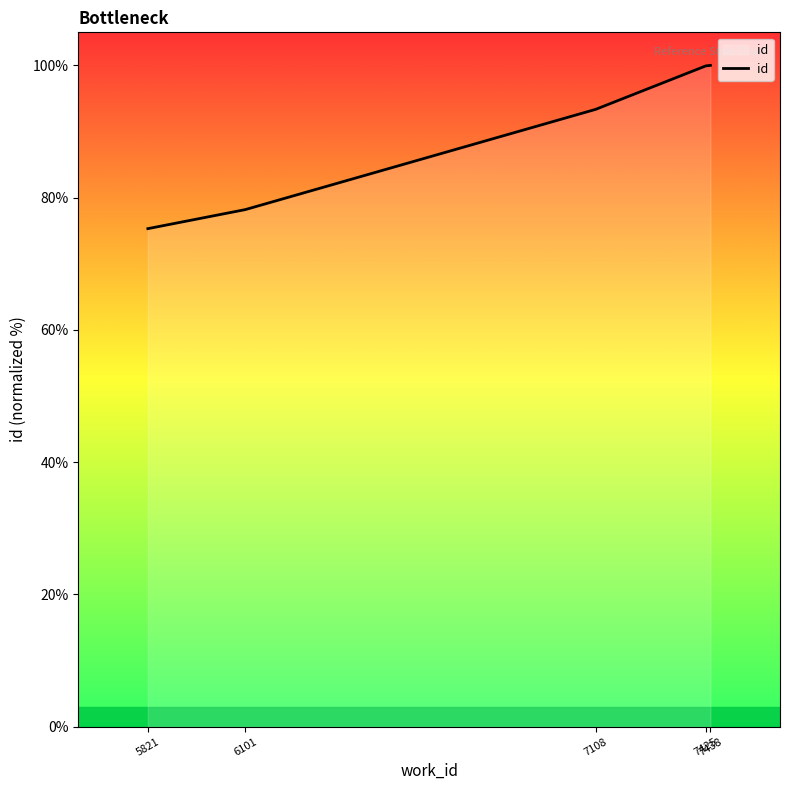

What is the maximum value shown in the chart?

100.0